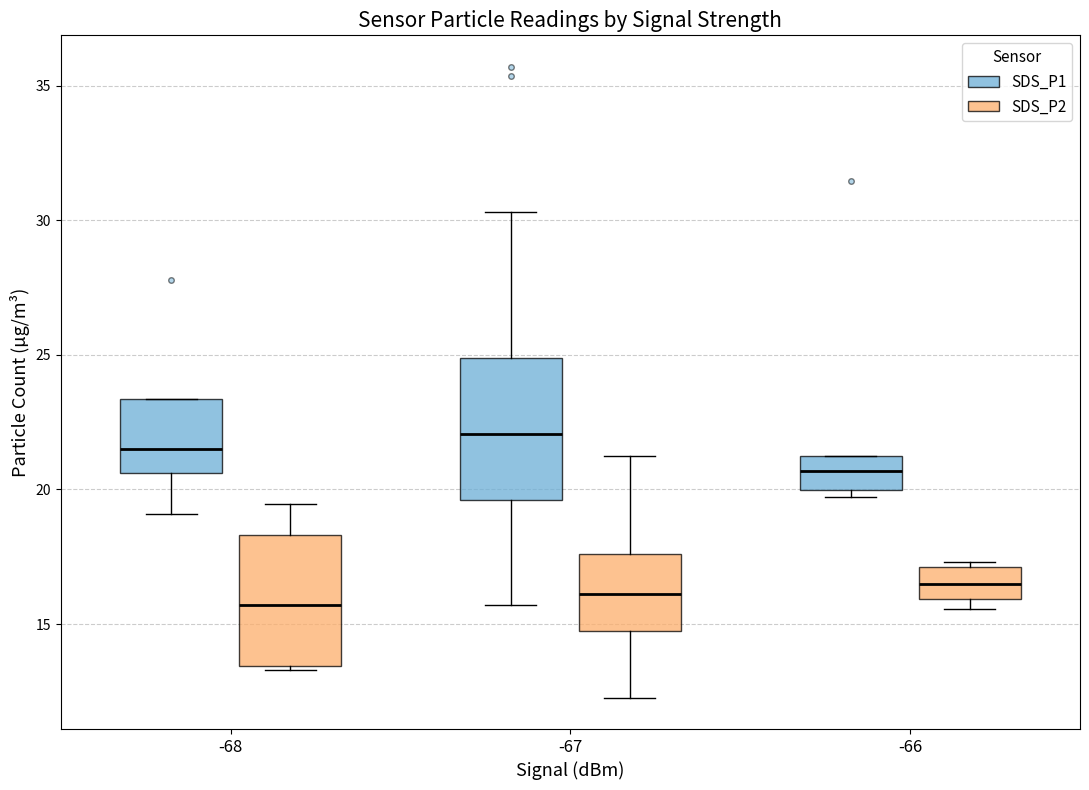

Where is the upper edge of the box for -68 (SDS_P2) on the y-axis? The values are not printed on the chart, so give them approximately, as read against the axis.

18.5